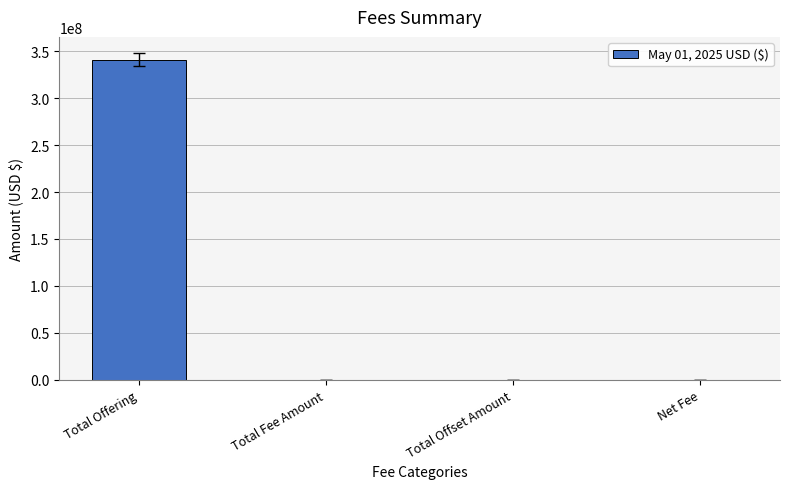

What is the sum of all values?

341144426.4